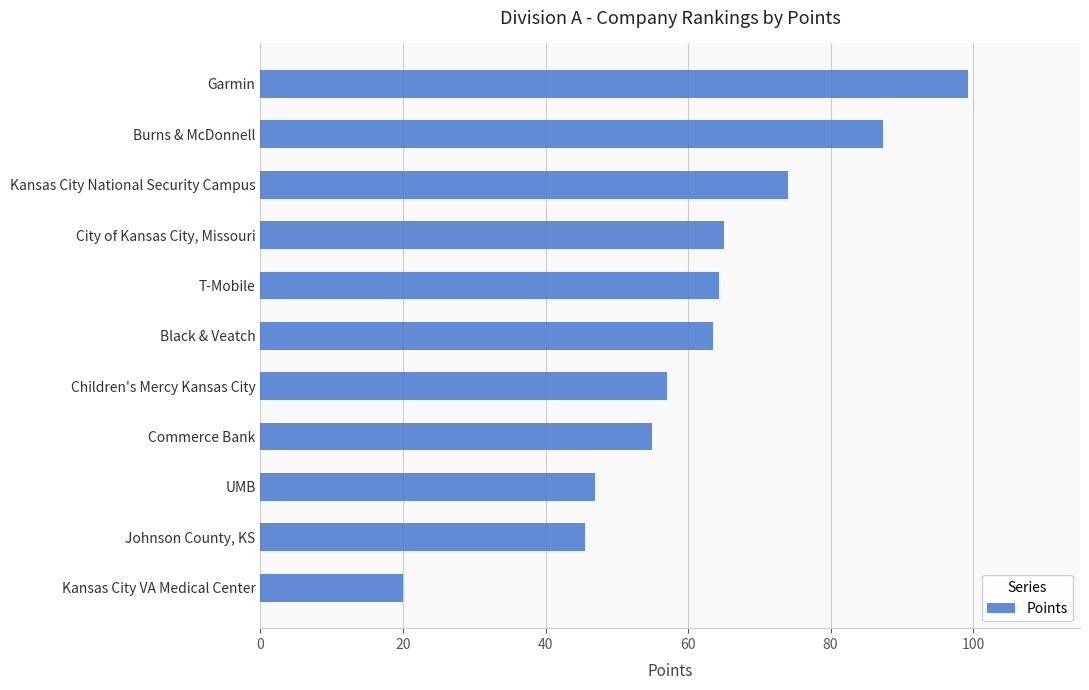

What is the change in value from Garmin to T-Mobile?

-35.0